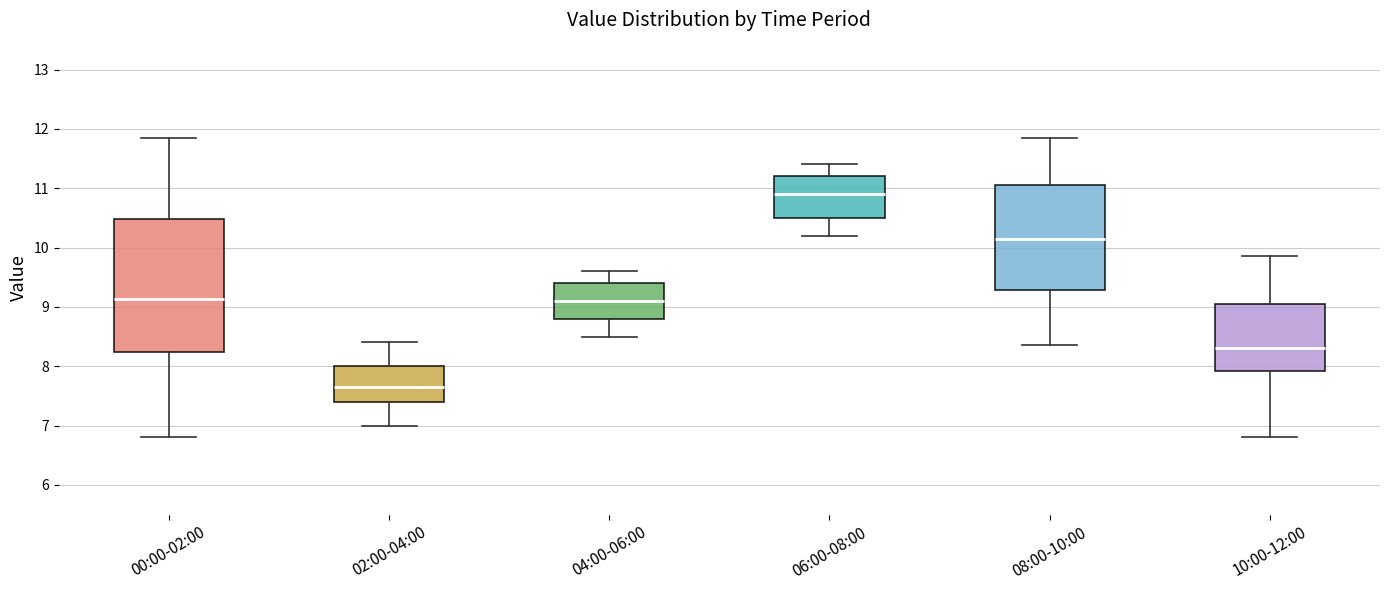

Reading left to right, read every box against the y-axis: the position of its median line, the range the box covers, and the ends of its whiskers. The values are not printed on the chart, so give them approximately, as read against the axis.

00:00-02:00: median 9.1, box 8.2 to 10.5, whiskers 6.8 to 11.9
02:00-04:00: median 7.7, box 7.4 to 8.0, whiskers 7.0 to 8.4
04:00-06:00: median 9.1, box 8.8 to 9.4, whiskers 8.5 to 9.6
06:00-08:00: median 10.9, box 10.5 to 11.2, whiskers 10.2 to 11.4
08:00-10:00: median 10.1, box 9.3 to 11.1, whiskers 8.4 to 11.9
10:00-12:00: median 8.3, box 7.9 to 9.1, whiskers 6.8 to 9.9